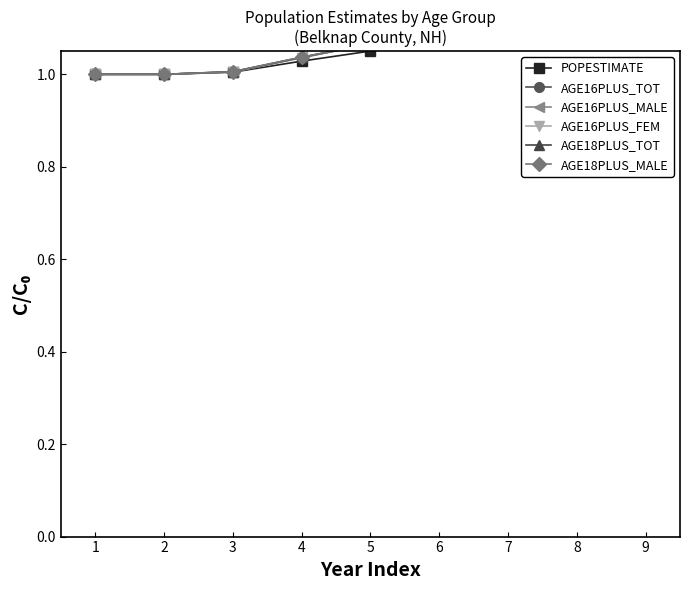

What is the value of the AGE18PLUS_TOT point at the 7th from the left?

1.1